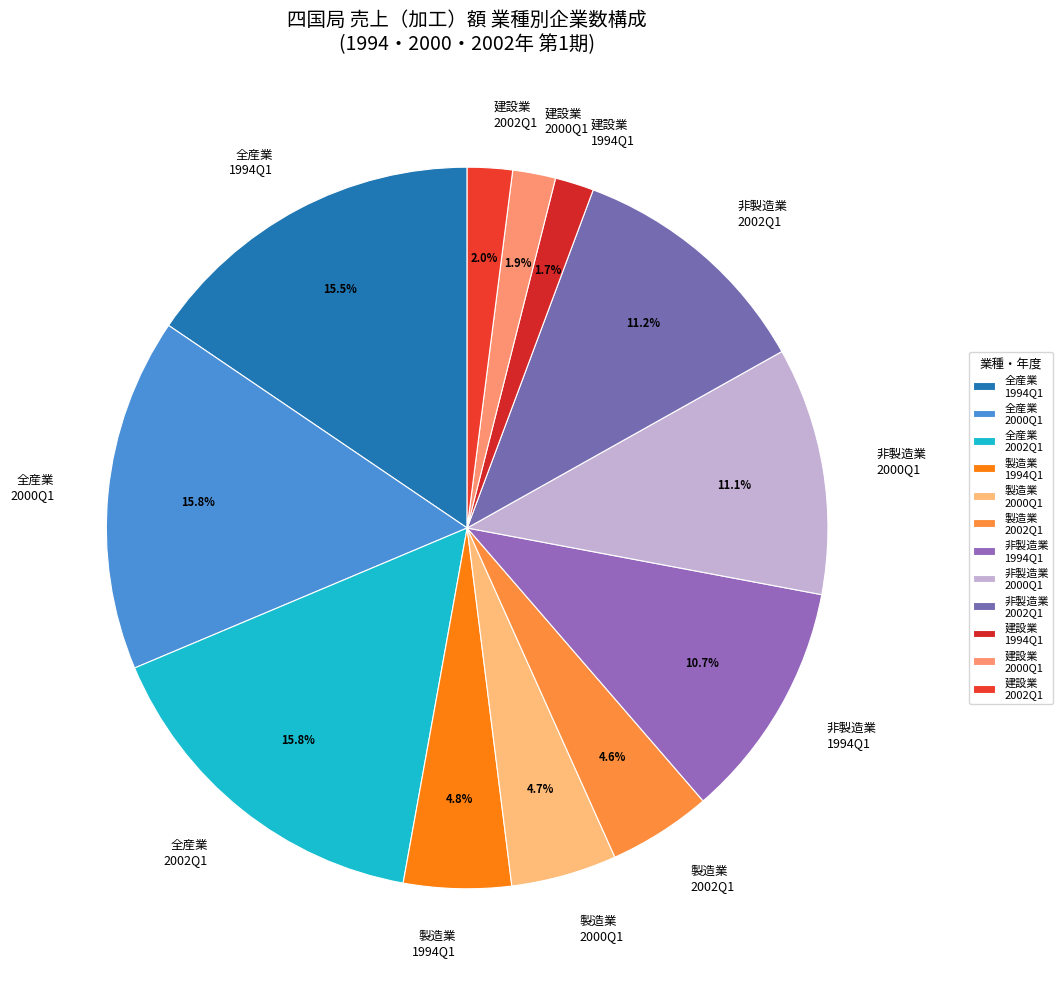

Between 非製造業 2002Q1 and 製造業 1994Q1, which is larger?

非製造業 2002Q1